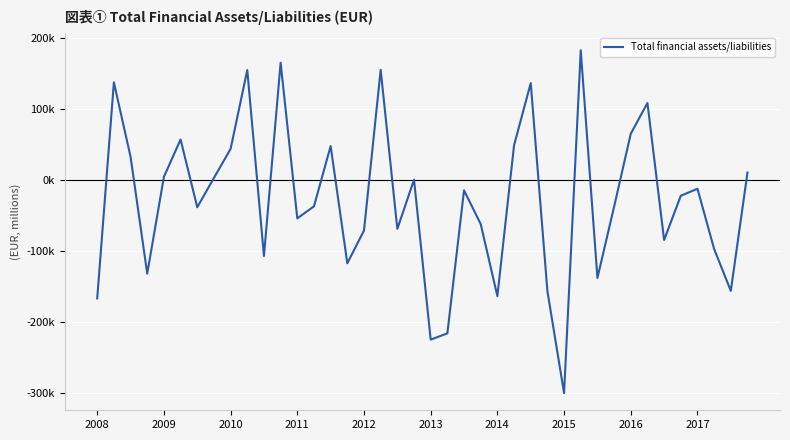

What is the difference between the second highest and minimum values?

465327.2